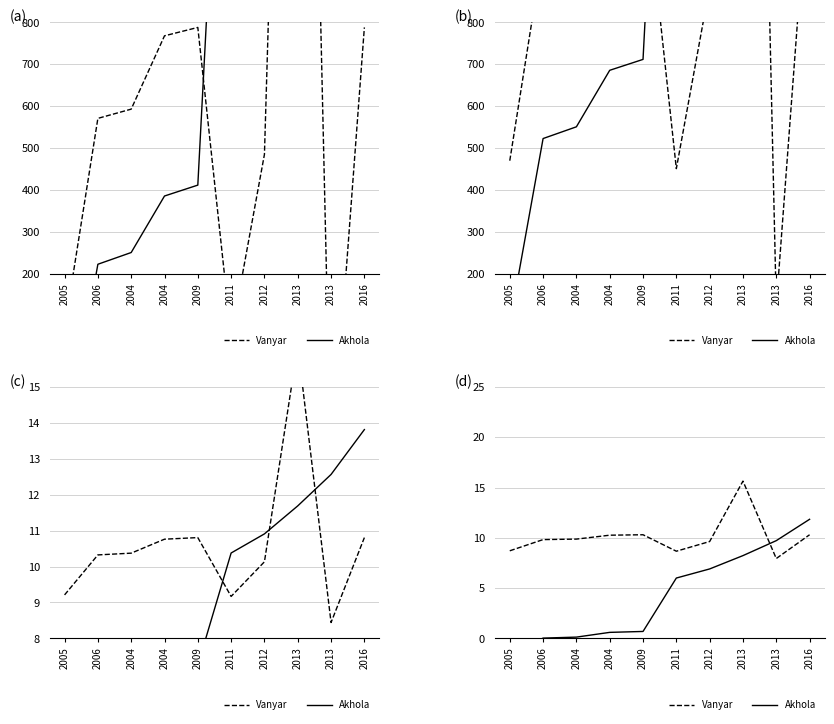

Reading left to right, what are all the values shown in this chart?

Vanyar: 2005=8.7	2006=9.8	2004=9.9	2004=10.3	2009=10.3	2011=8.7	2012=9.6	2013=15.6	2013=7.9	2016=10.3
Akhola: 2005=-1.5	2006=0.0	2004=0.1	2004=0.6	2009=0.7	2011=6.0	2012=6.9	2013=8.2	2013=9.7	2016=11.8